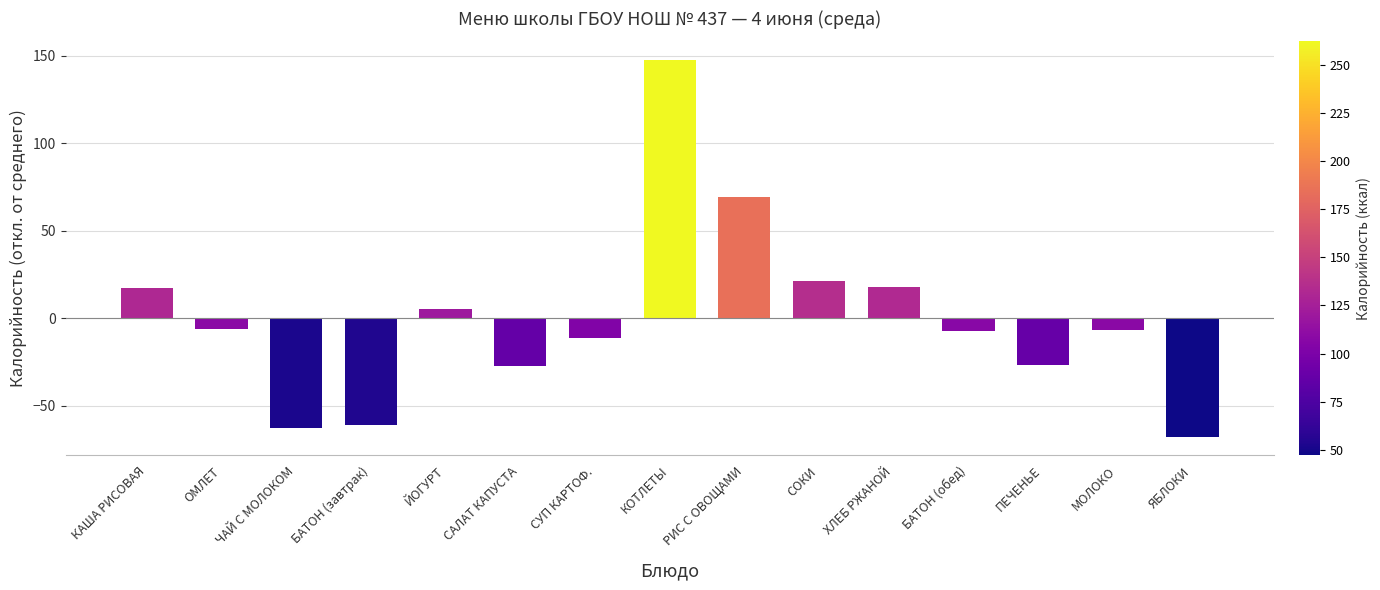

Which category has the highest value across all series?

КОТЛЕТЫ